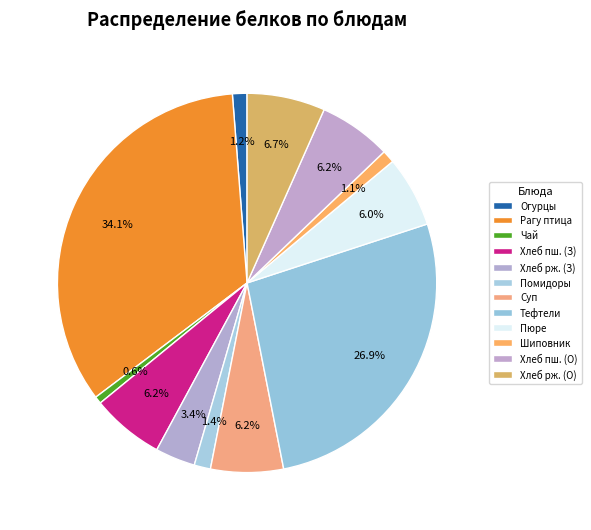

What is the largest slice in the pie chart?

Рагу из мяса птицы